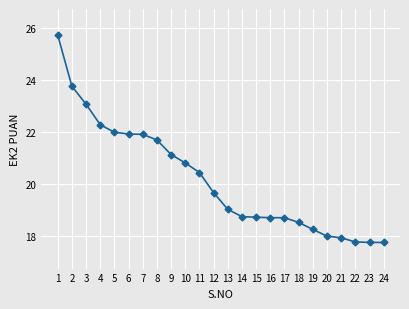

At which label does the data first exceed 19?

1